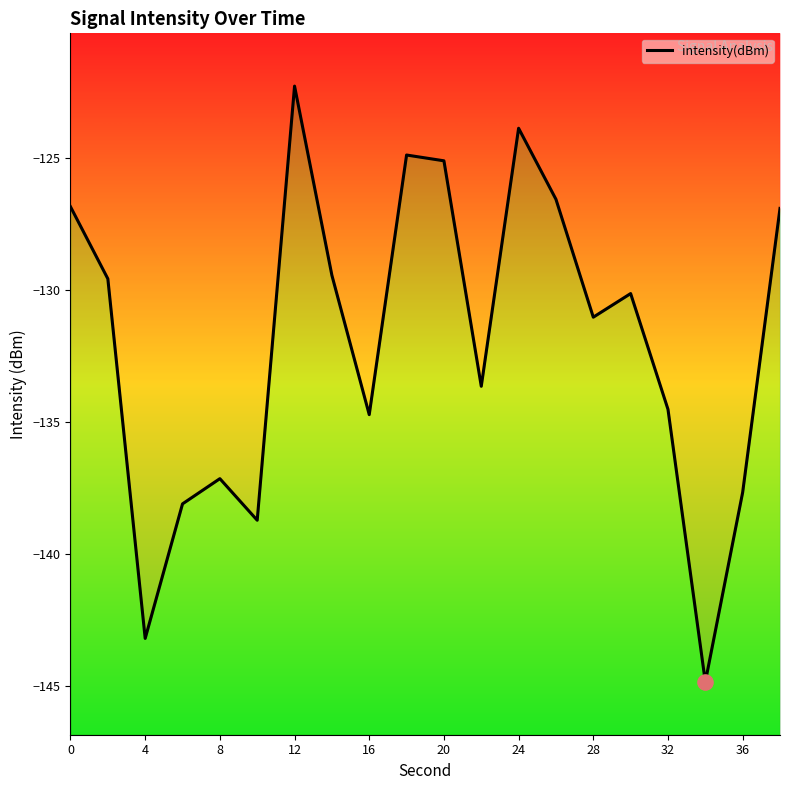

Which has a higher value, 28 or 8?

28